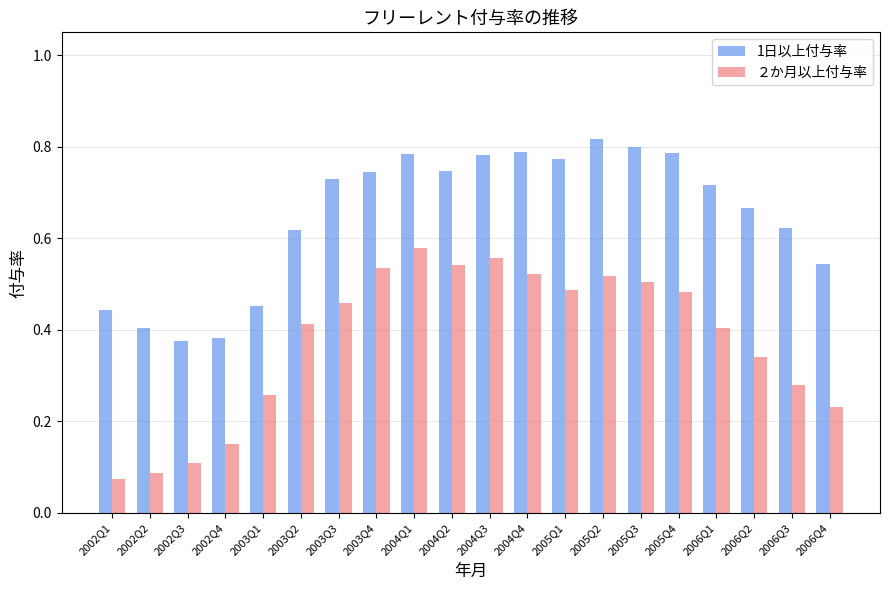

Between 2002Q3 and 2005Q1, which series saw the biggest shift?

1日以上付与率